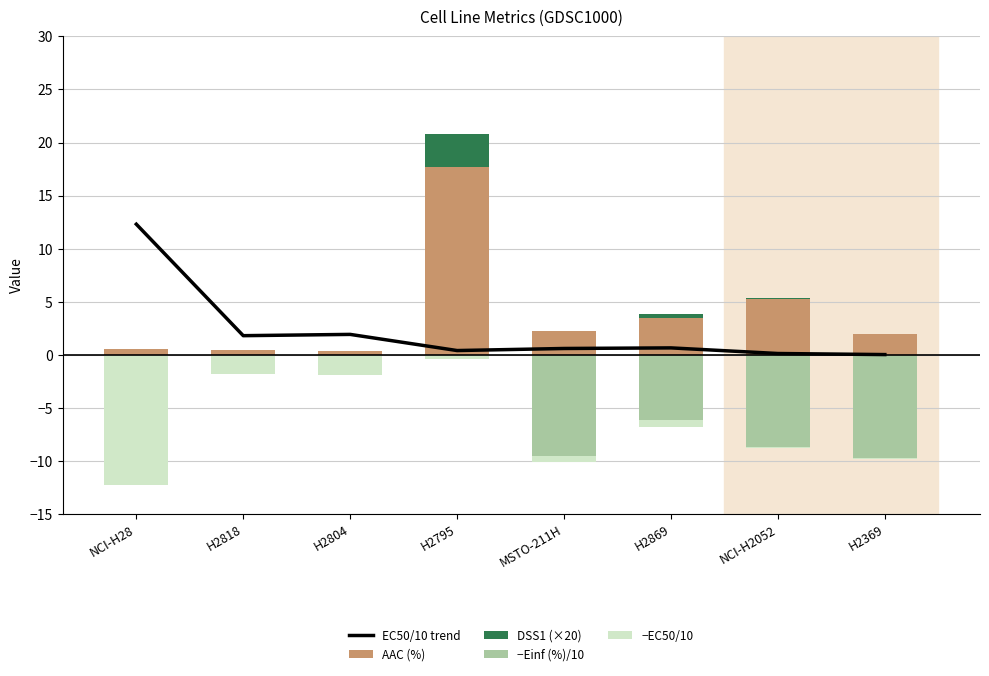

Which series has the largest range (max minus min)?

AAC (%)